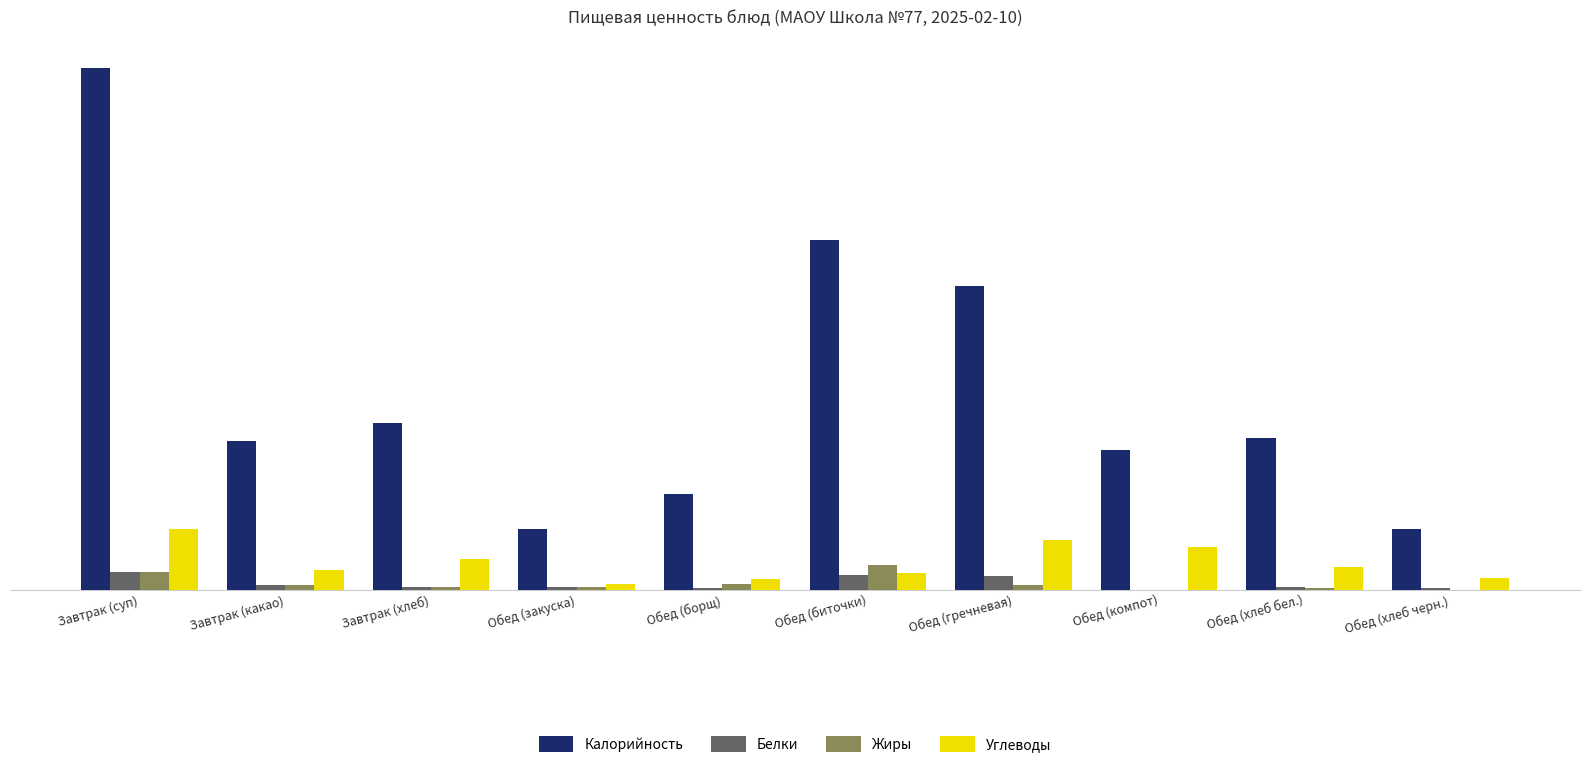

Which category has the highest value in the Белки series?

Завтрак (суп)